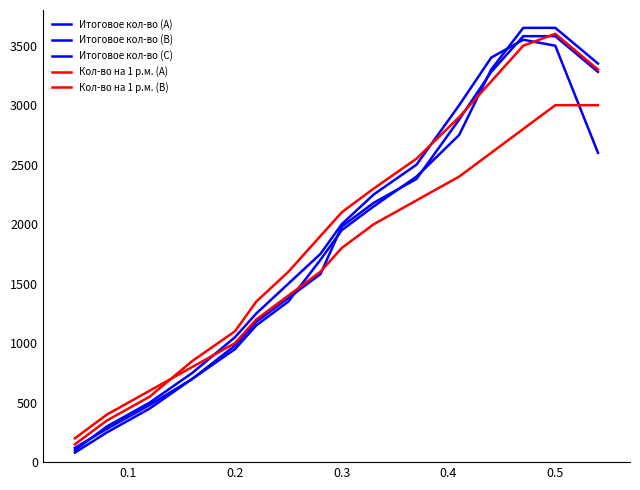

Does the chart have visible grid lines?

No